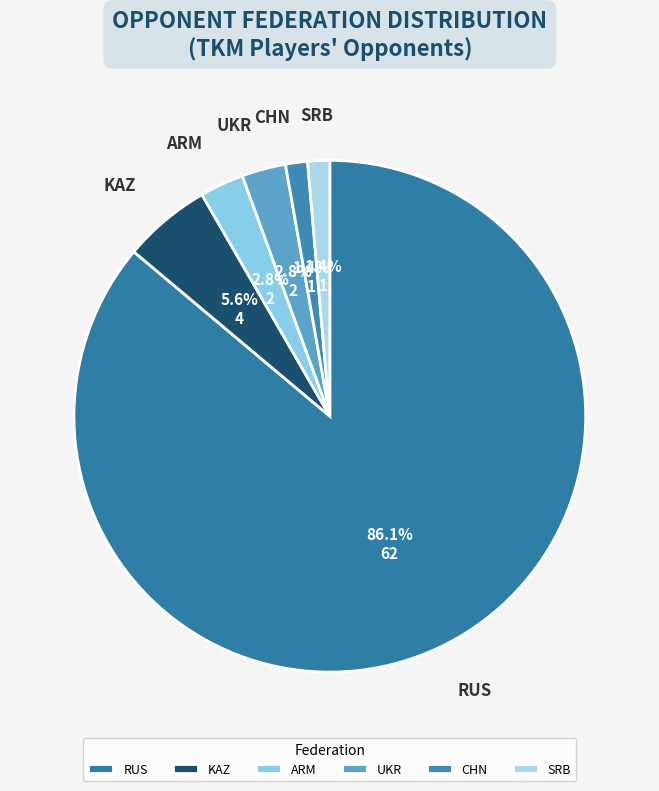

What is the ratio of the value at CHN to the value at ARM?

0.5